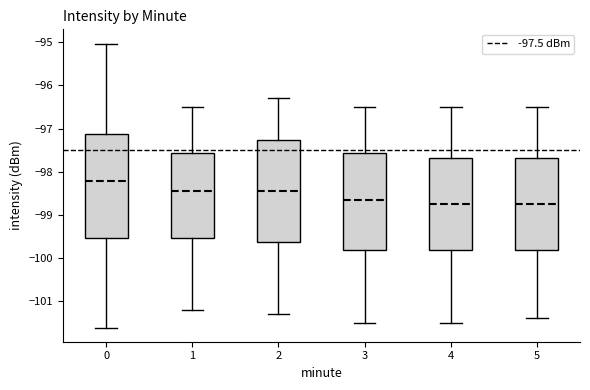

Which box's median line is the highest?

0